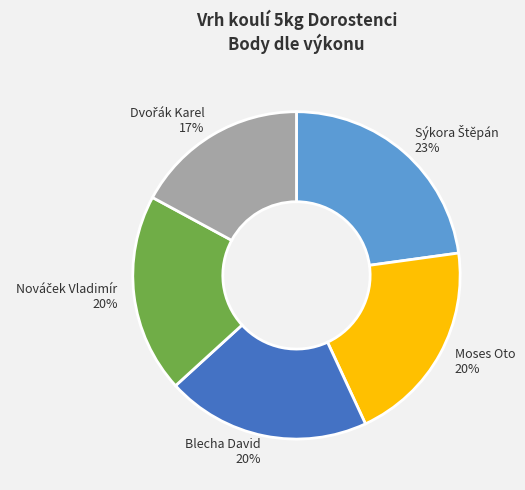

What percentage is the Moses Oto slice, to the nearest percent?

20%